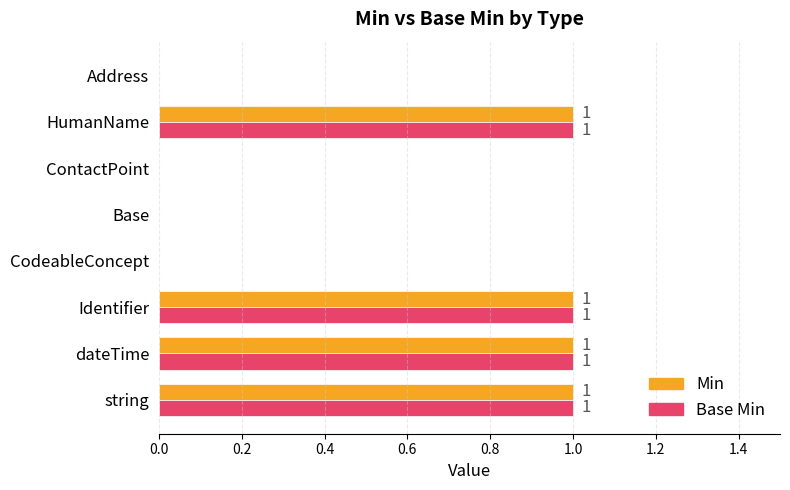

True or false: Base Min has a value of 0 at Base.

True